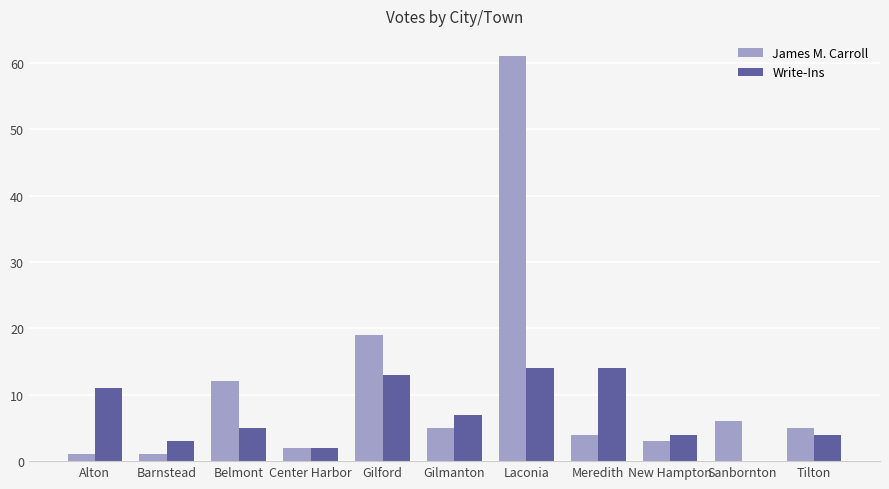

True or false: James M. Carroll has a value of 5 at Gilmanton.

True